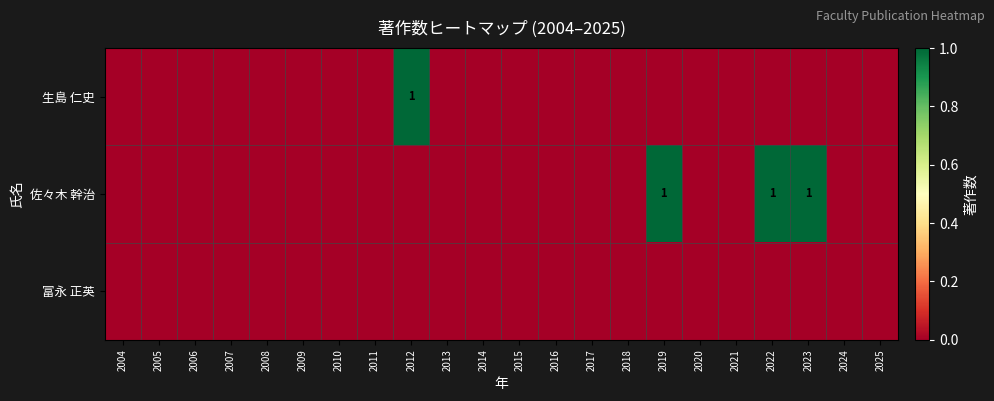

The 生島 仁史 series shows -1 at 2018. True or false?

False